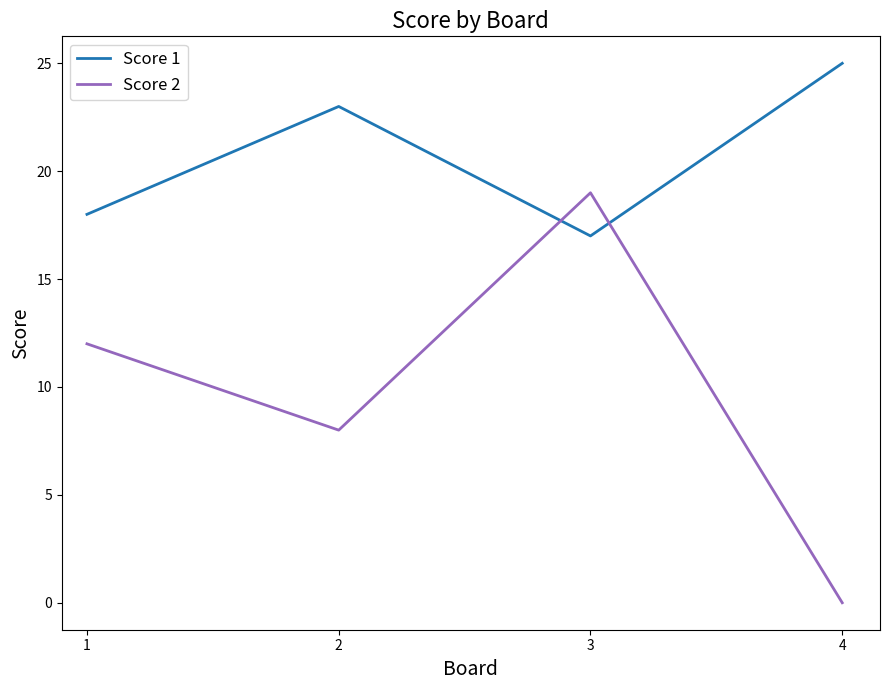

Rank the series by their average value, from lowest to highest.

Score 2, Score 1